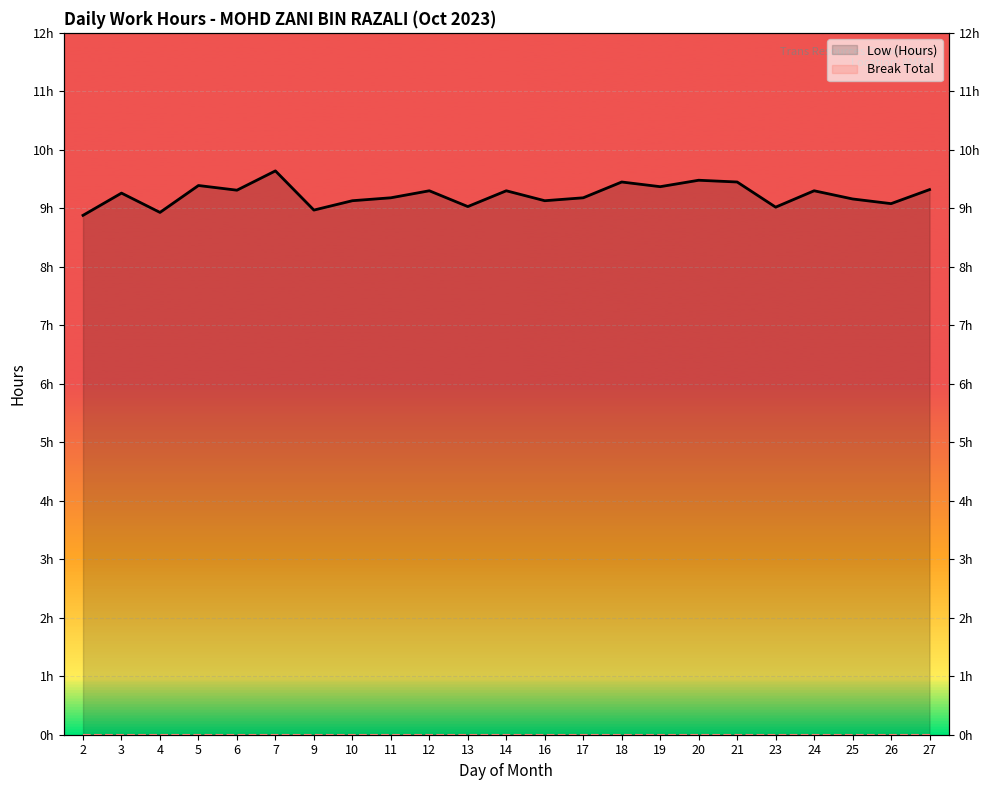

Which series changed the most between 11 and 23?

Low (Hours)